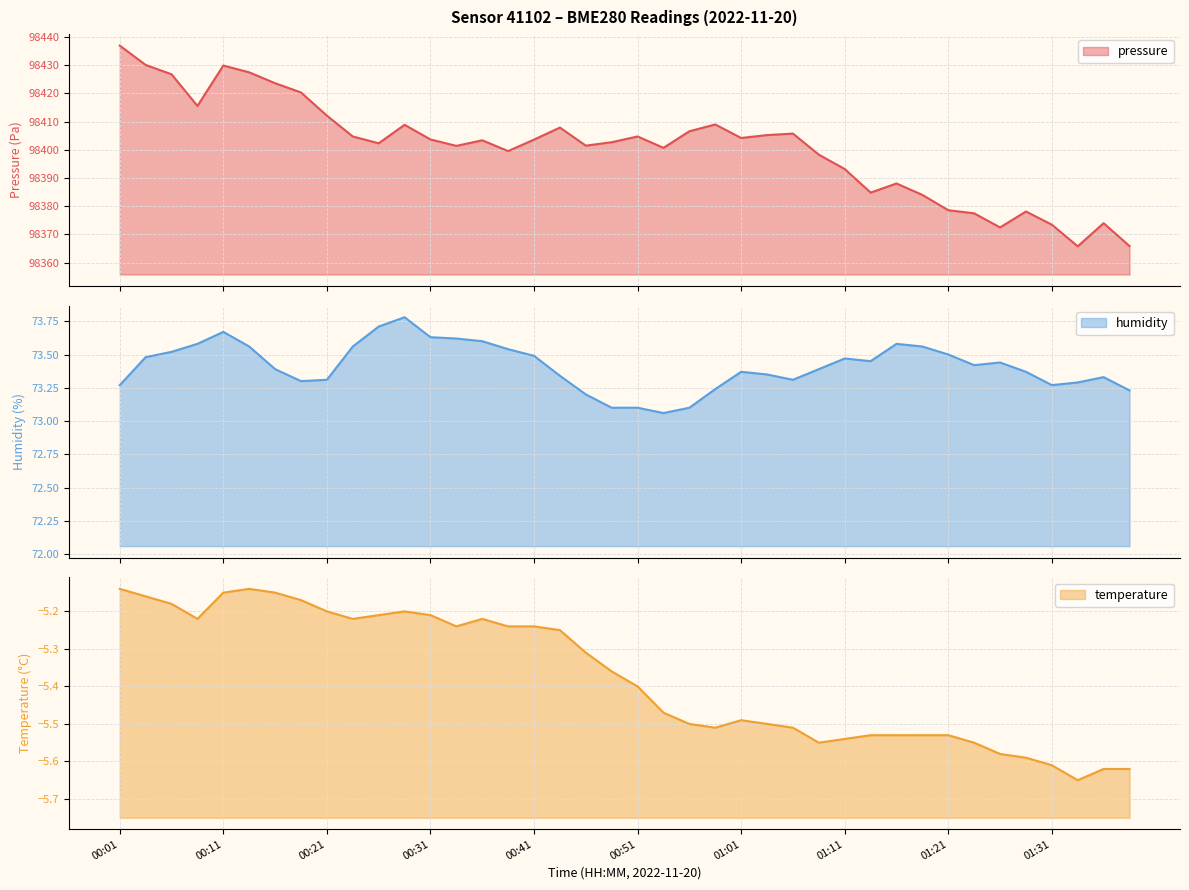

True or false: pressure and temperature intersect in this chart.

False